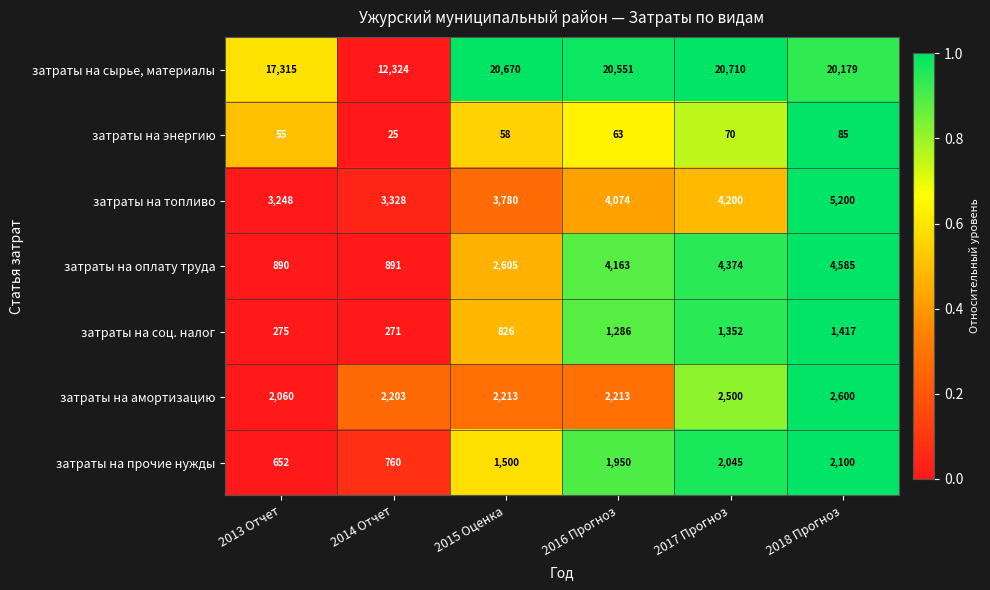

How many distinct data groups are displayed?

7